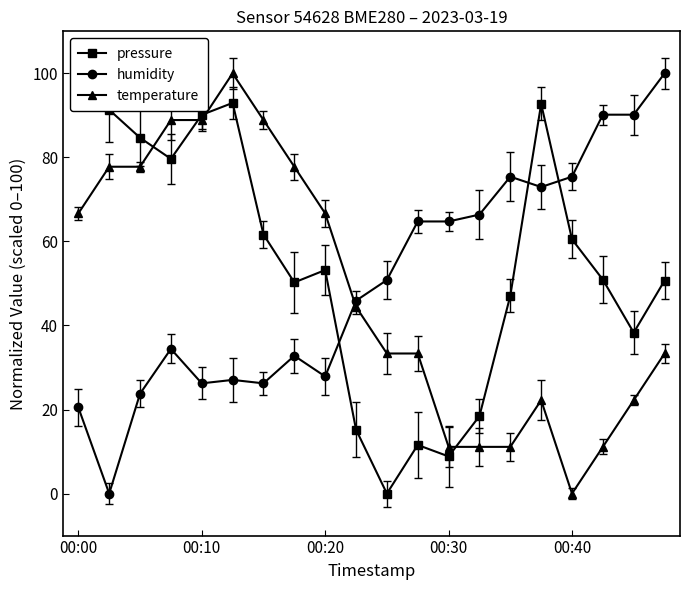

How many interior local peaks does the pressure series have?

4